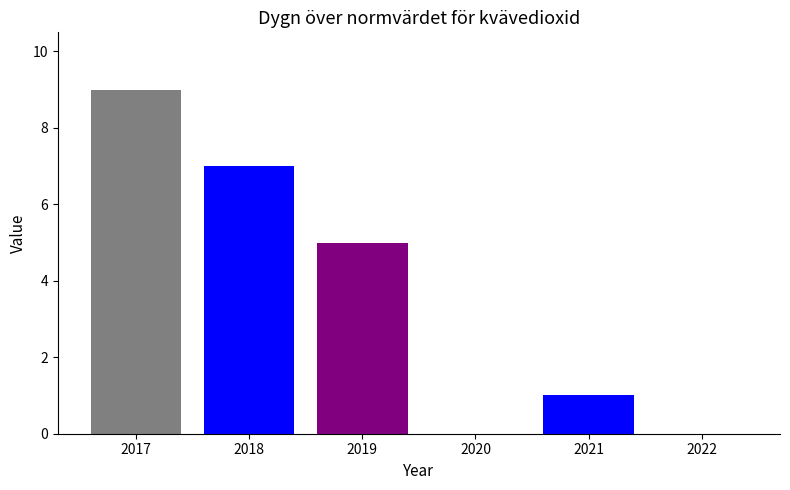

True or false: the data shows 0 at 2020.

True